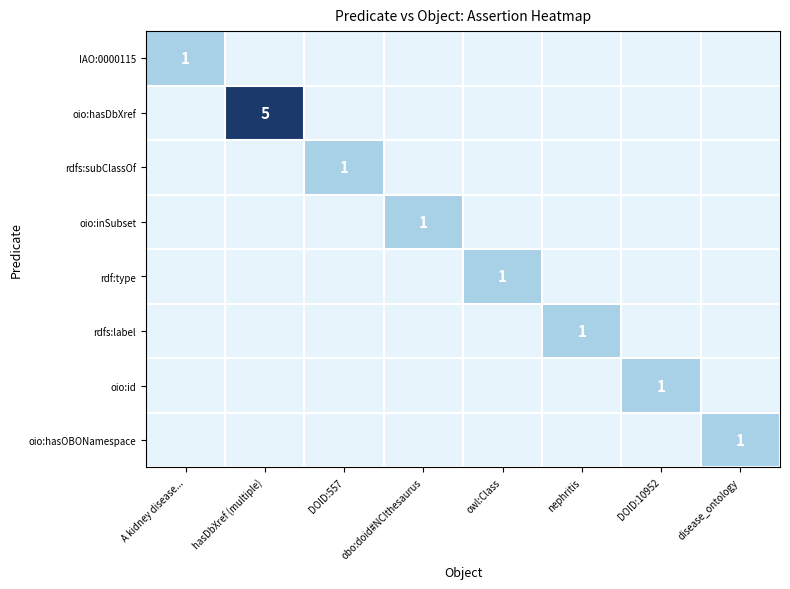

The oio:hasOBONamespace series shows 0 at DOID:10952. True or false?

False